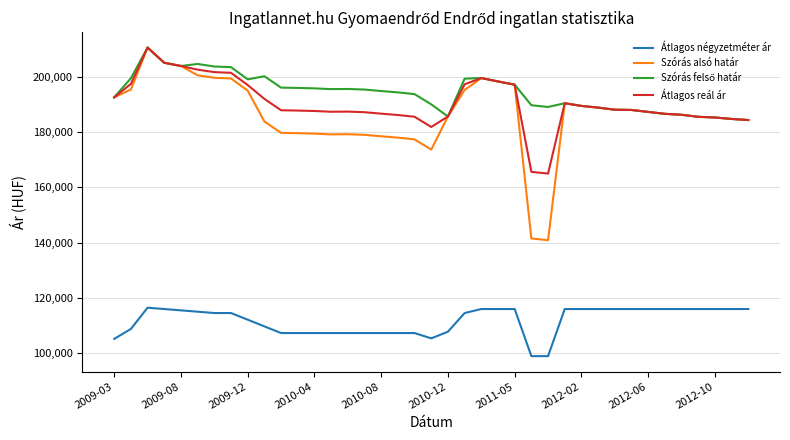

What is the minimum value shown in the chart?

98880